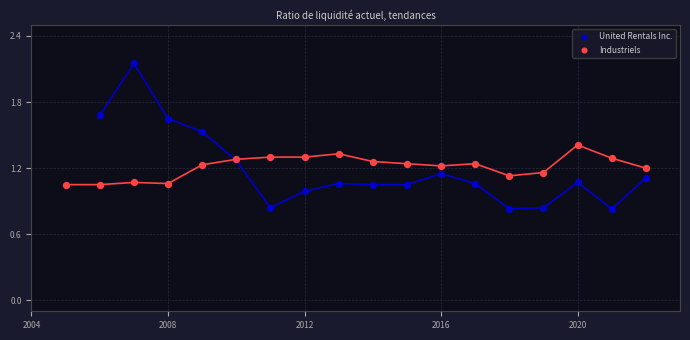

Which series contains the lowest Y value?

United Rentals Inc.